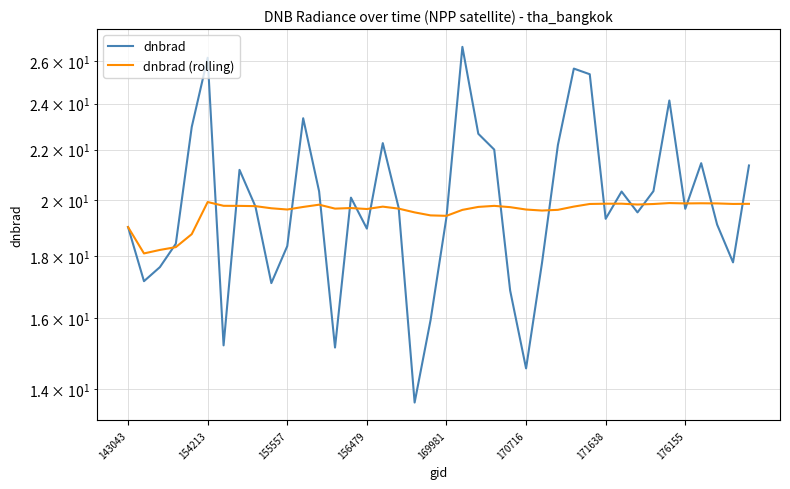

Which series changed the most between 171638 and 34?

dnbrad